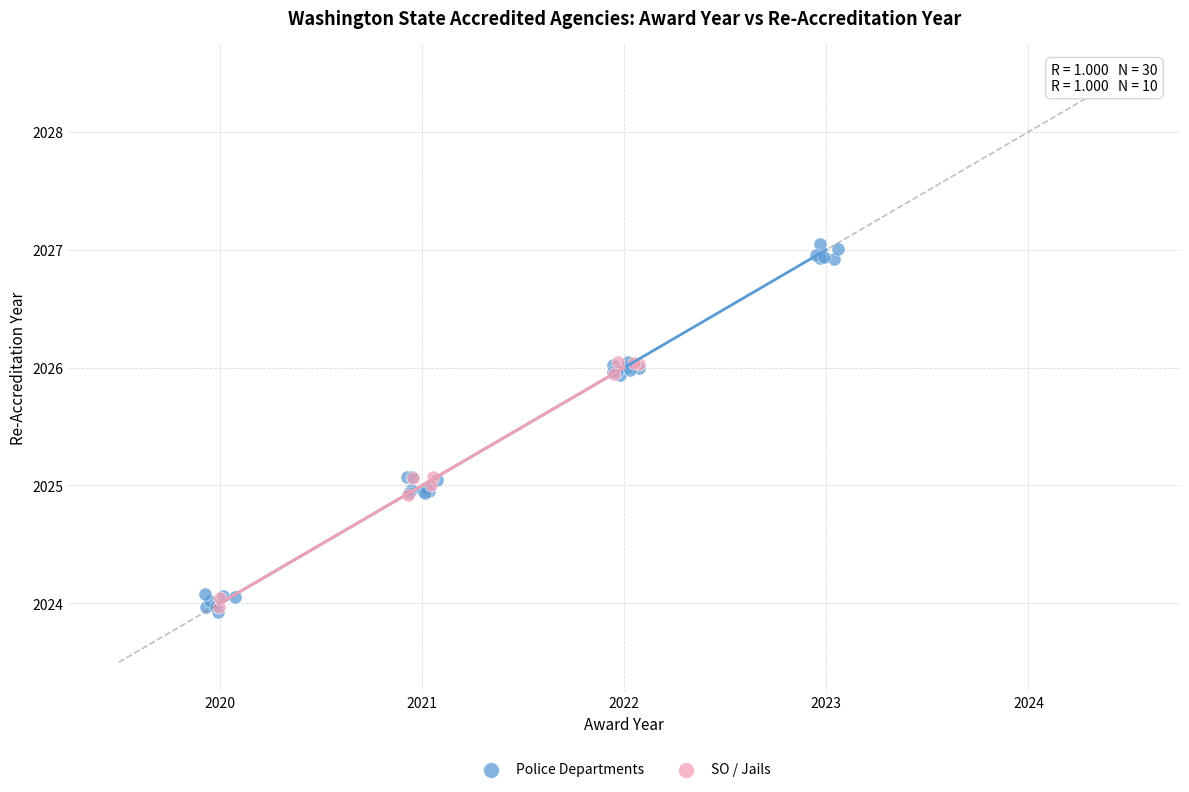

Which series has the widest spread of Y values?

Police Departments